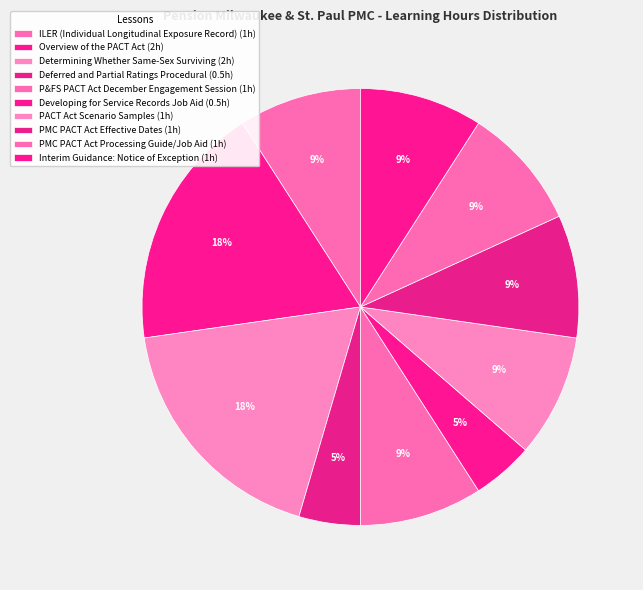

Which slice is the largest?

Overview of the
PACT Act